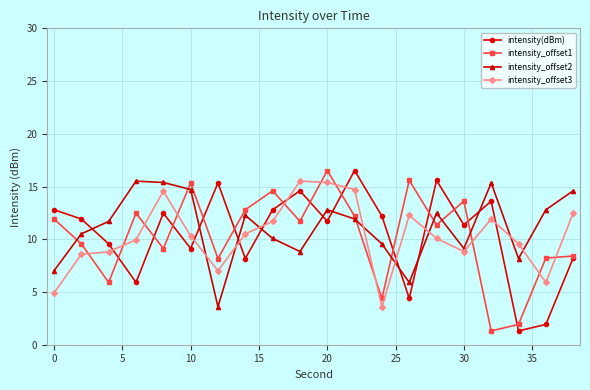

How many interior local valleys does the intensity_offset1 series have?

7